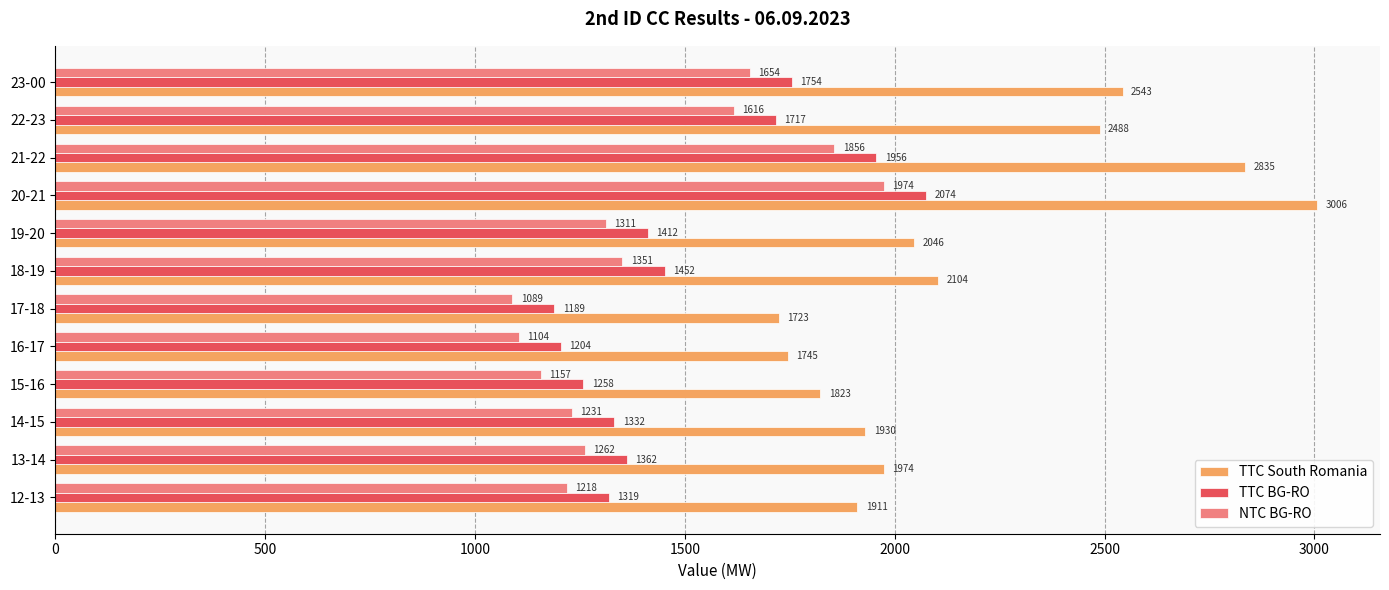

What is the spread (max minus min) of values at 15-16?

666